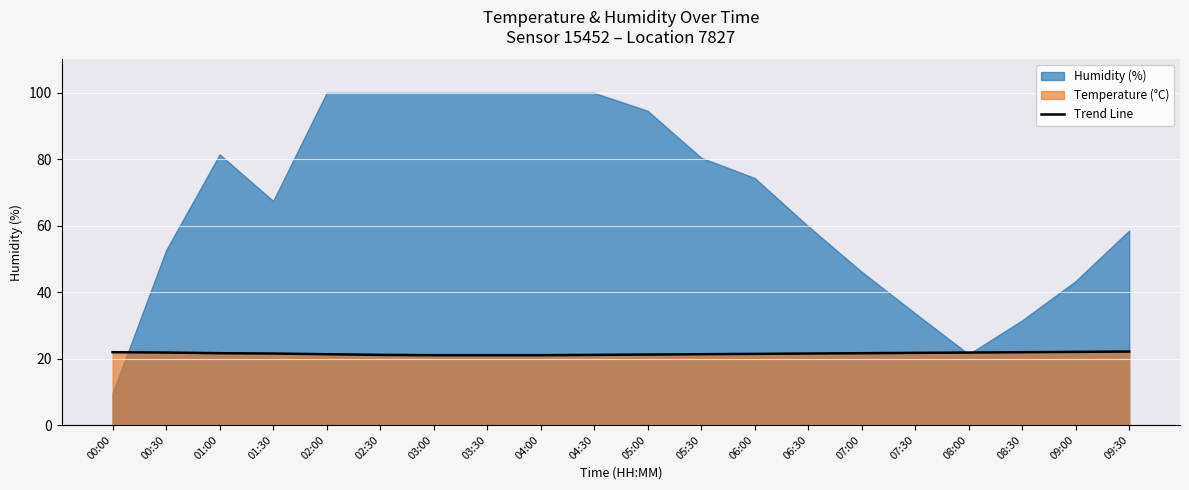

Rank the categories by value from lowest to highest.

03:00, 03:30, 04:00, 02:30, 04:30, 05:00, 02:00, 05:30, 06:00, 01:30, 06:30, 01:00, 07:00, 07:30, 00:30, 08:00, 00:00, 08:30, 09:00, 09:30